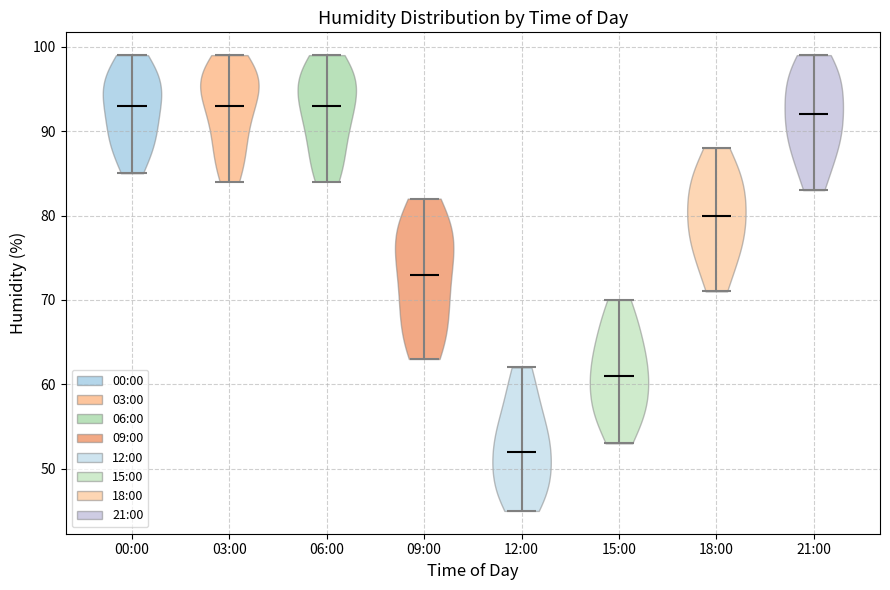

Which violin has the lowest median line?

12:00